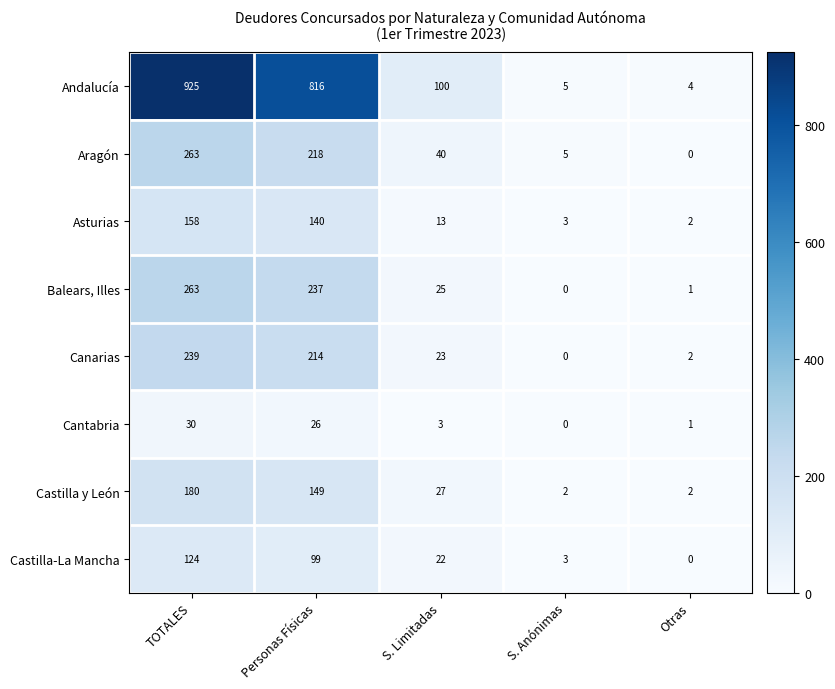

Is it true that Asturias equals 86 at TOTALES?

False